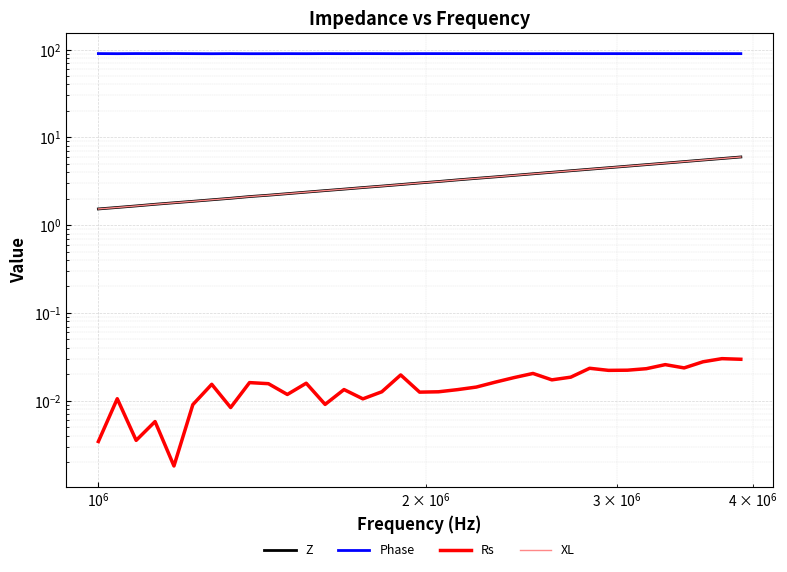

True or false: Phase and XL cross at least once.

False